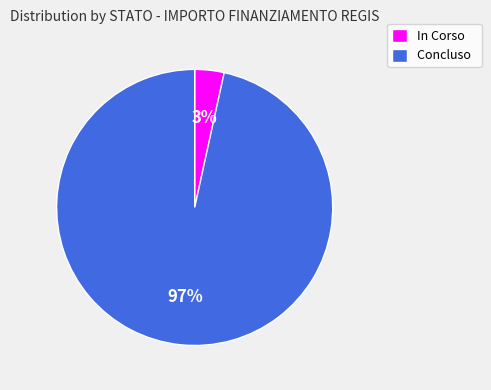

Combined, do In Corso and Concluso account for over 50%?

Yes